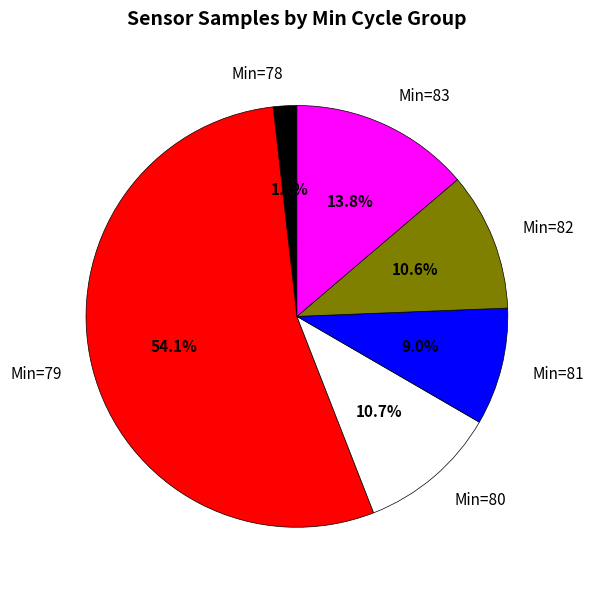

Does any single category account for the majority?

Yes